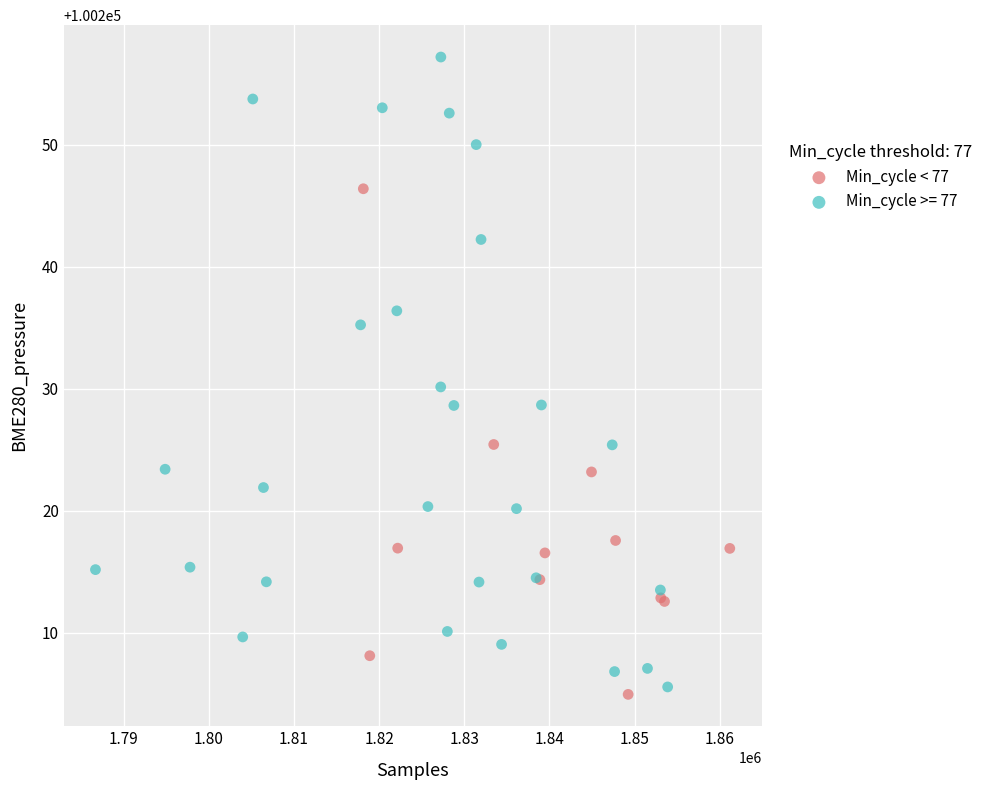

Which series has the widest spread of Y values?

Min_cycle >= 77